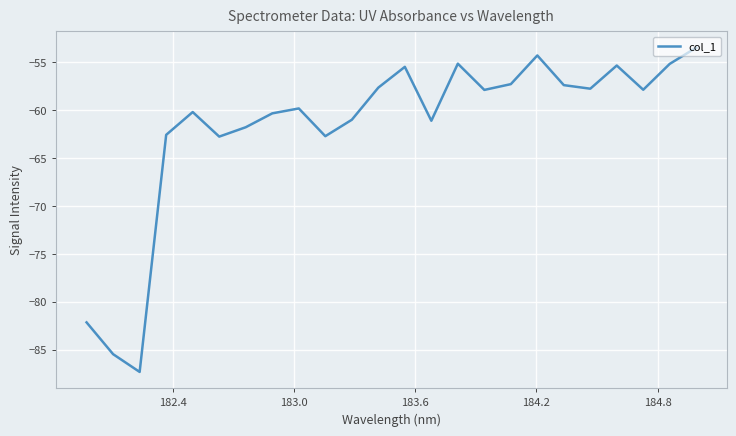

What is the maximum value shown in the chart?

-53.5